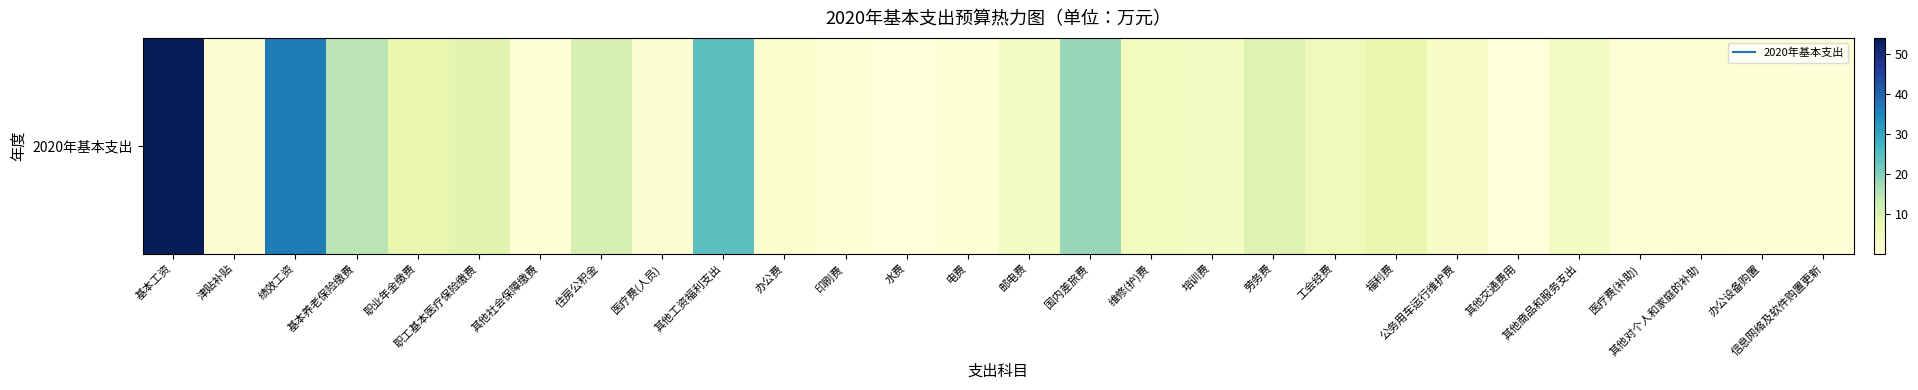

How many values exceed 4?

14